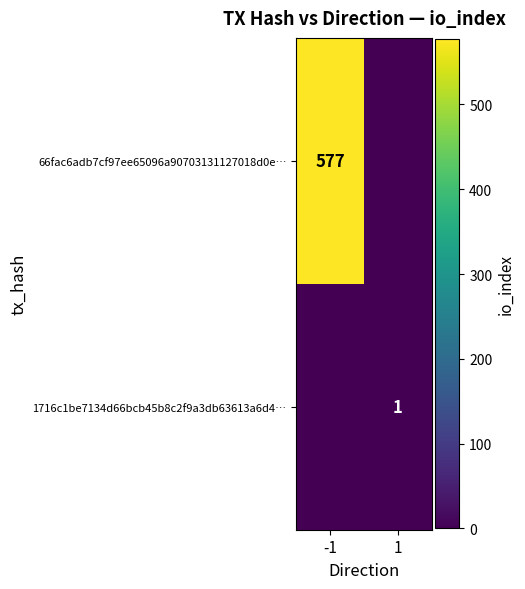

The value of 1716c1be7134d66bcb45b8c2f9a3db63613a6d4… at 1 is 0. True or false?

False